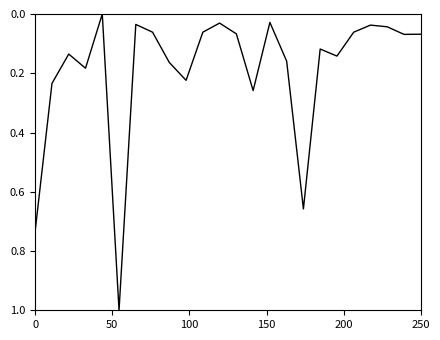

Does the chart display data point markers on the line(s)?

No